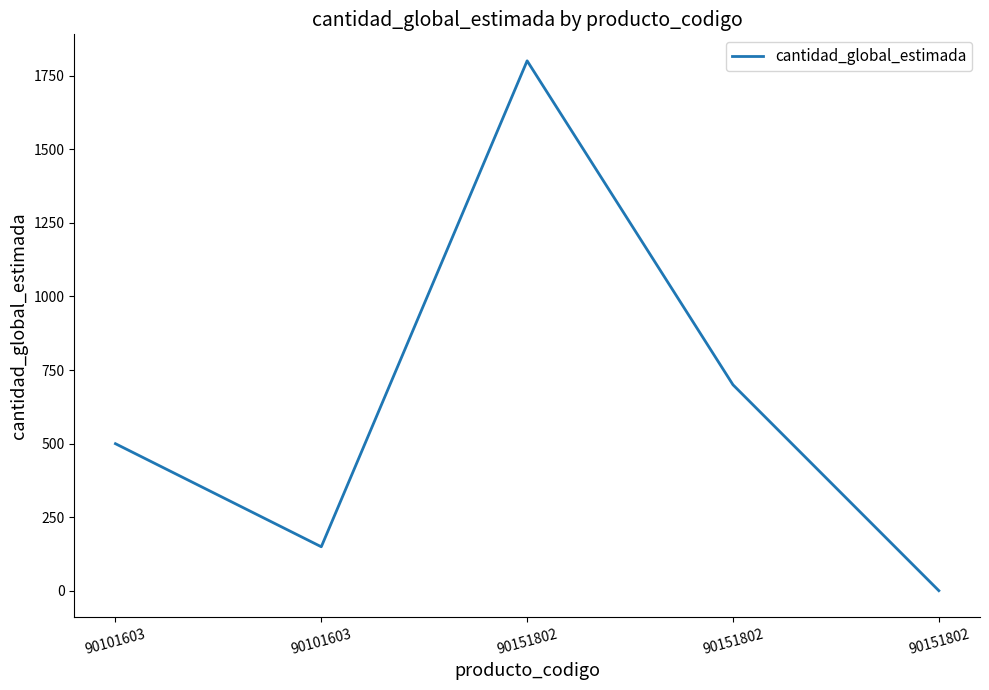

Rank the categories by value from lowest to highest.

90151802, 90101603, 90101603, 90151802, 90151802